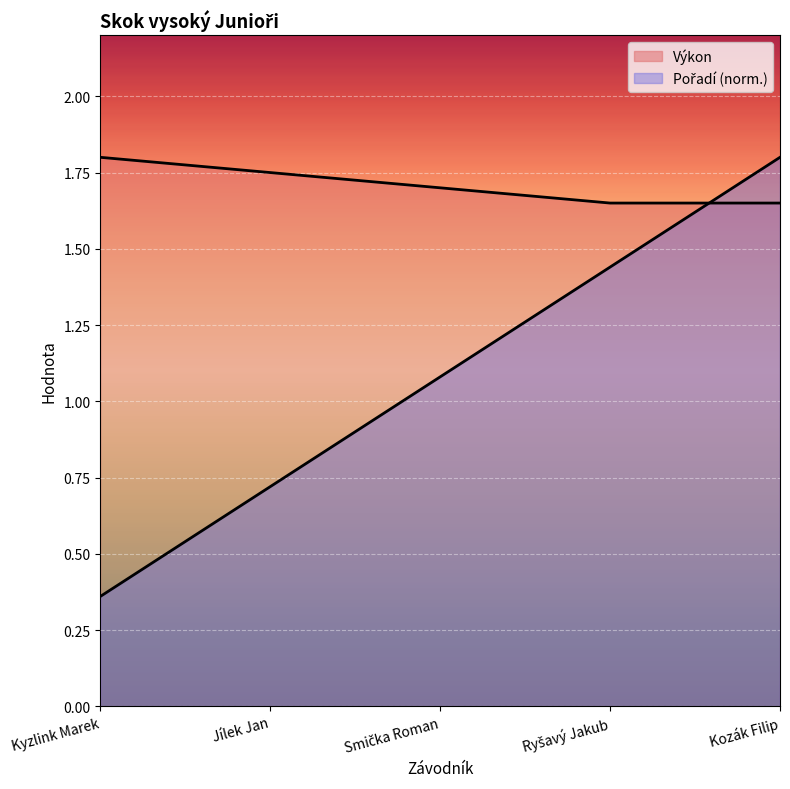

What value does the Pořadí series have at Smička Roman?

1.1